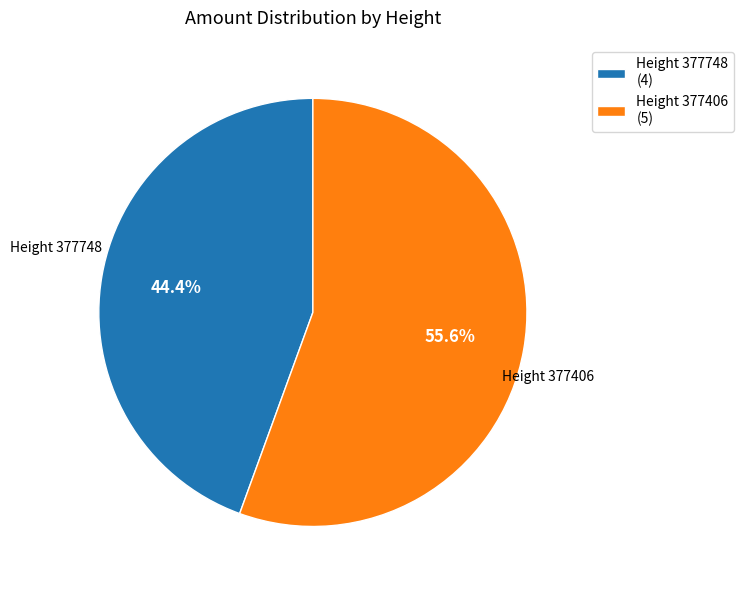

What is the ratio of the value at Height 377748 (4) to the value at Height 377406 (5)?

0.8